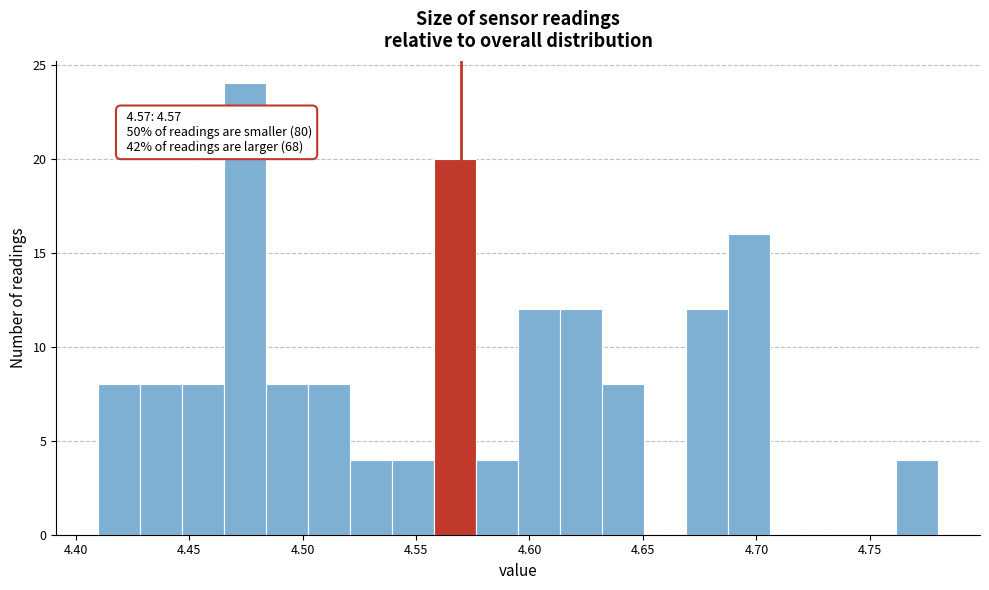

Read against the x-axis, roughly where is the centre of the tallest bar?

4.475